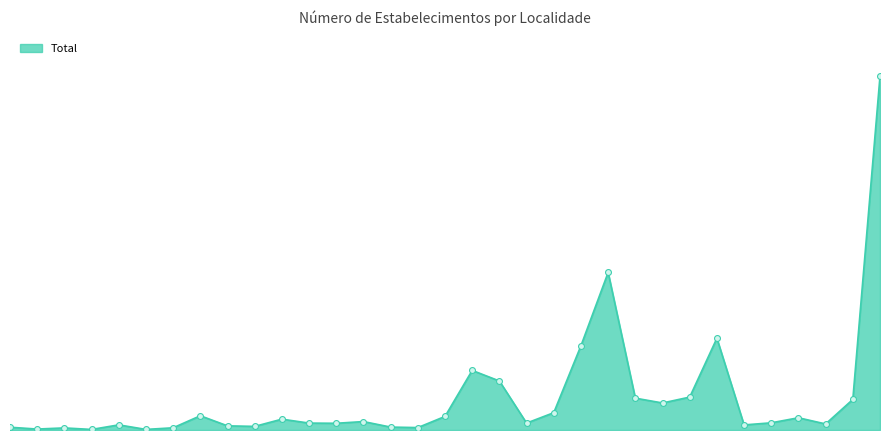

Does the chart have visible grid lines?

No